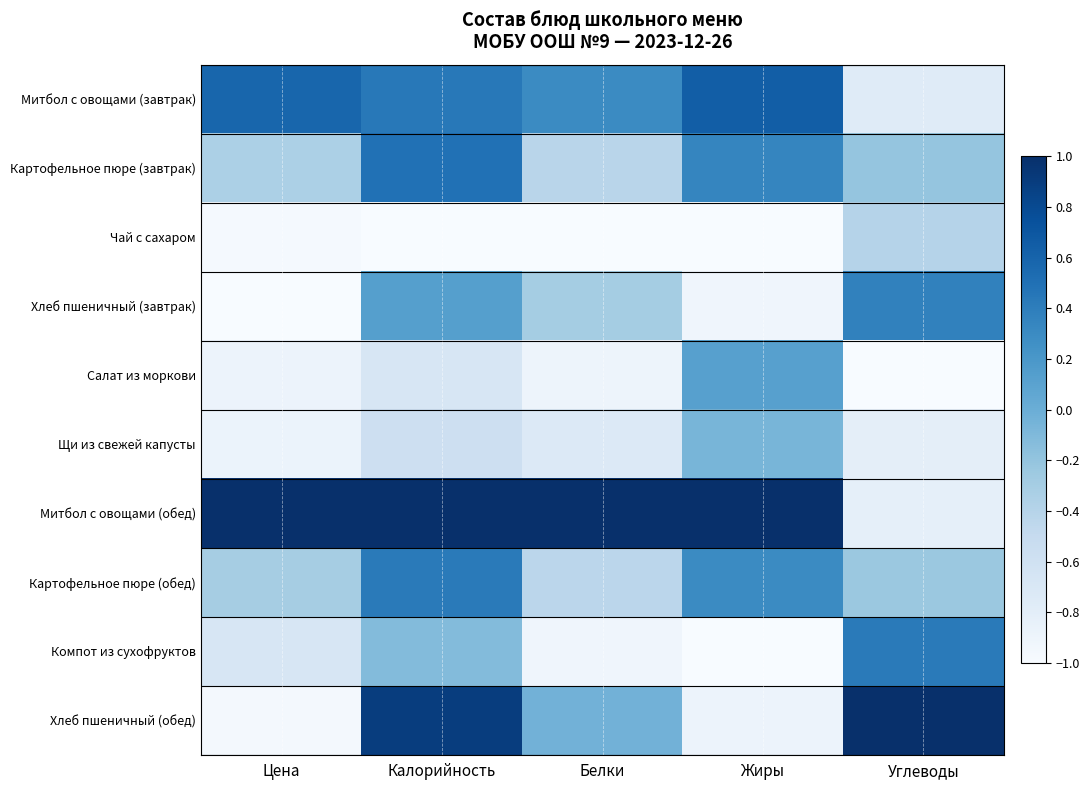

Which series has the largest total across all categories?

Митбол с овощами (обед)